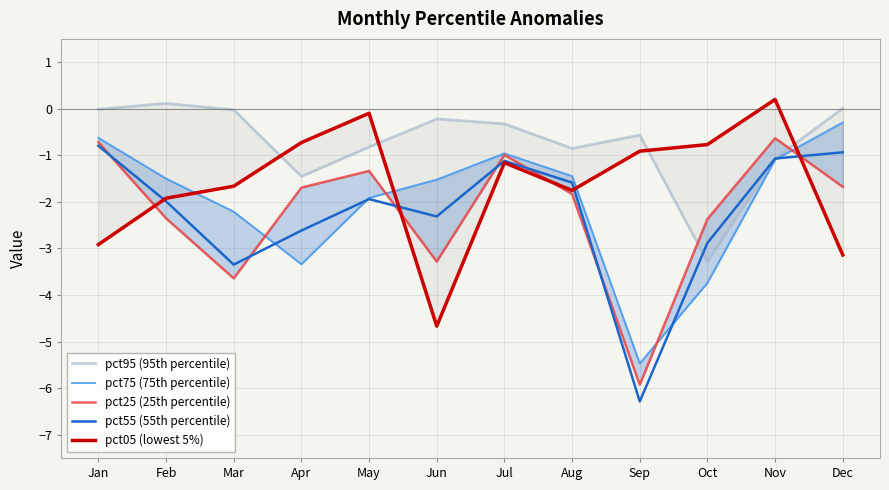

What is the value of the pct25 (25th percentile) point at the 9th from the left?

-5.9